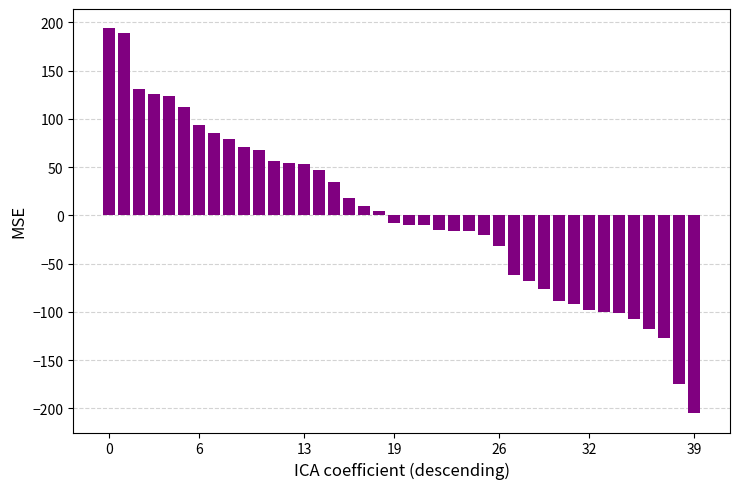

What is the label of the 18th bar from the left?

17